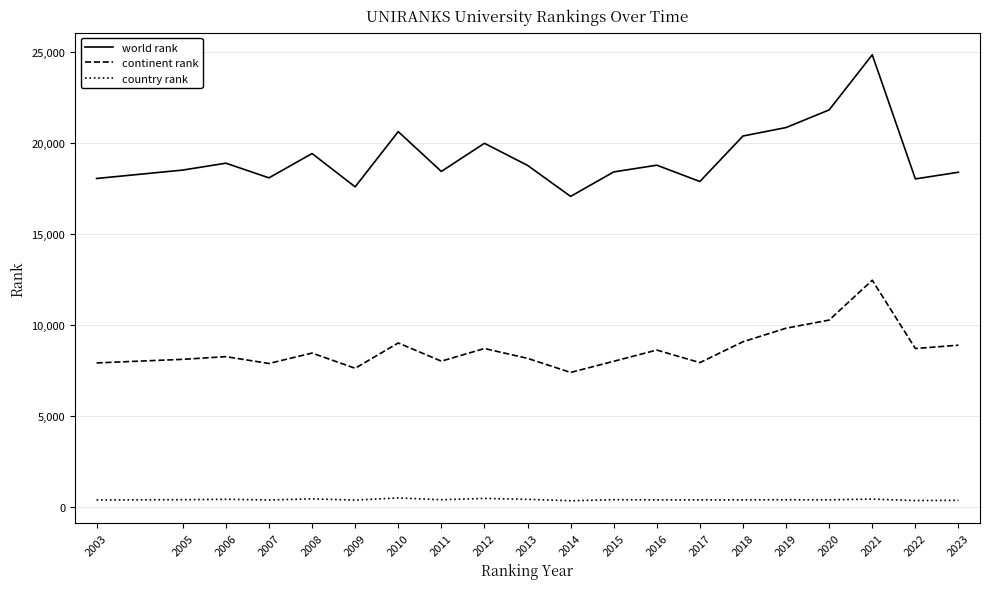

List the series in order of their peak value, highest first.

world rank, continent rank, country rank